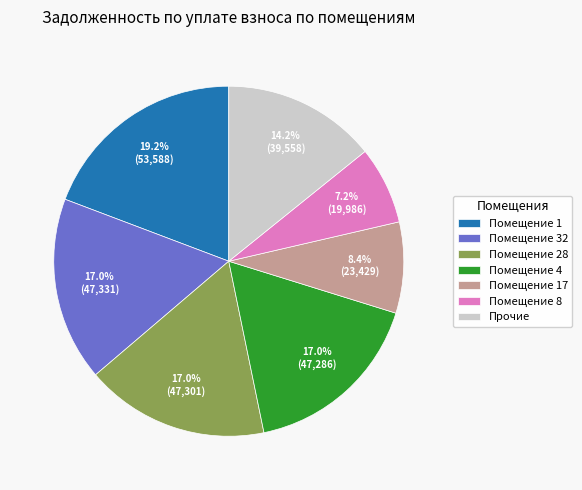

Is Помещение 8 the majority of the pie?

No